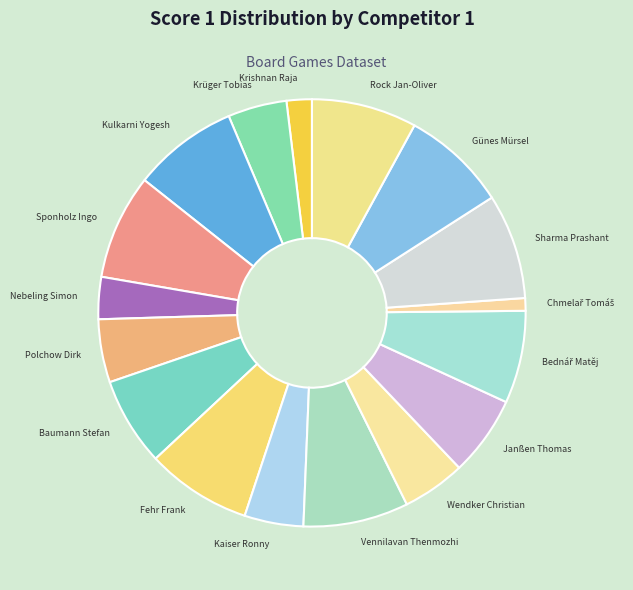

Is there a majority slice in this chart?

No